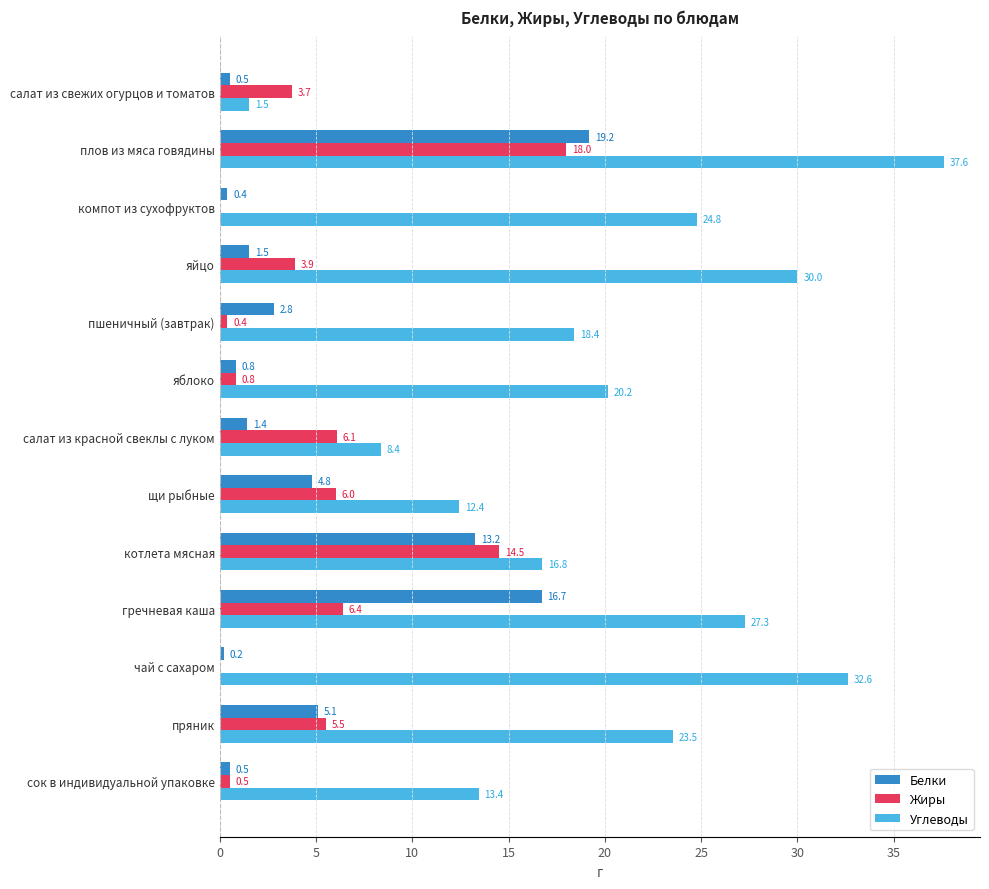

What is the approximate value of Белки at гречневая каша?

16.7